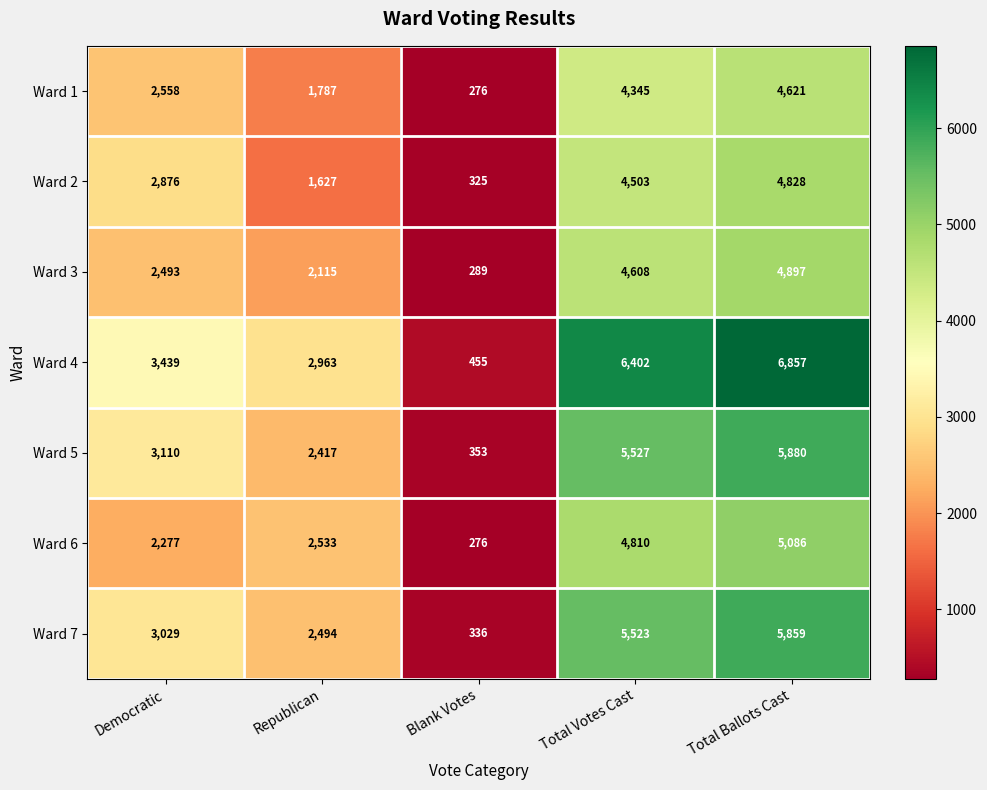

What value does the Ward 1 series have at Blank Votes, to the nearest 100?

300